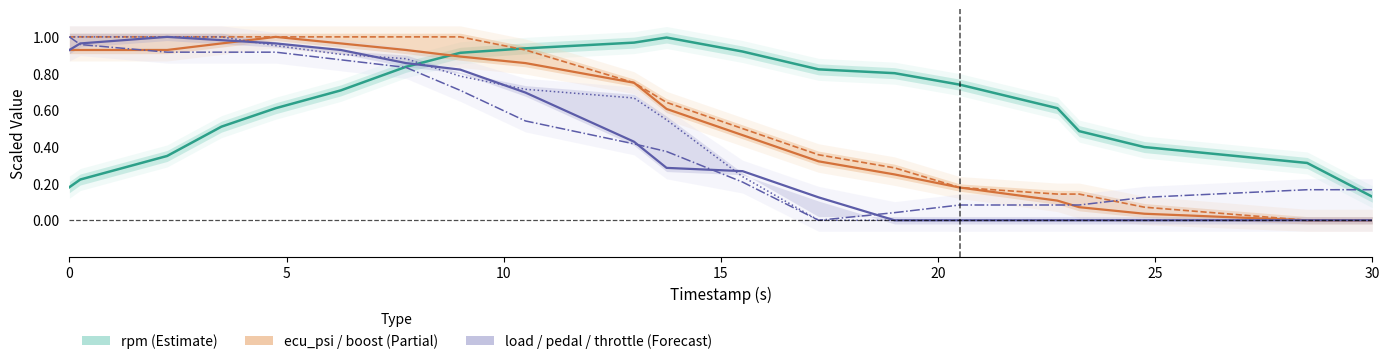

What is the highest value of the ecu_psi series?

1.0